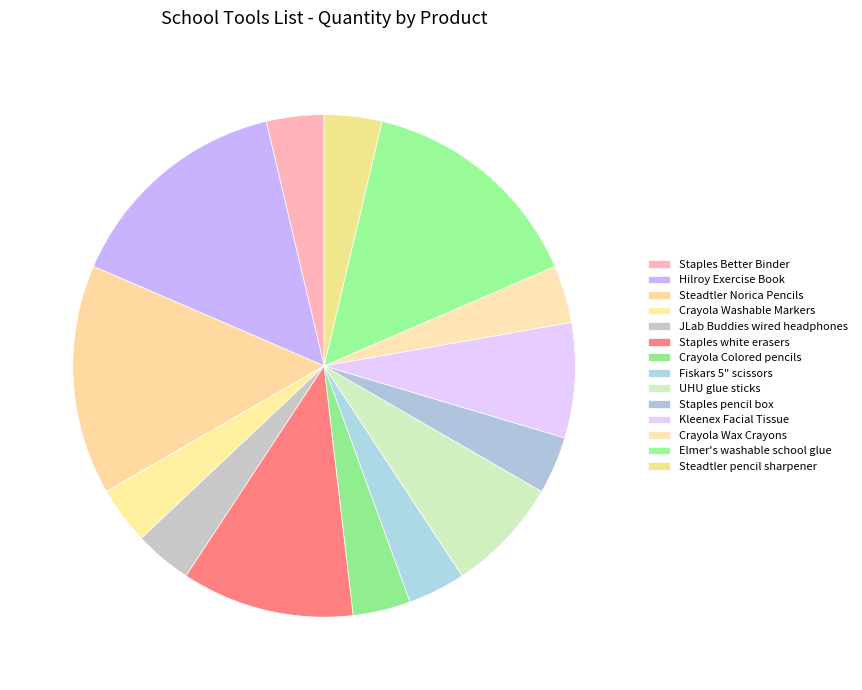

How many slices are in this pie chart?

14